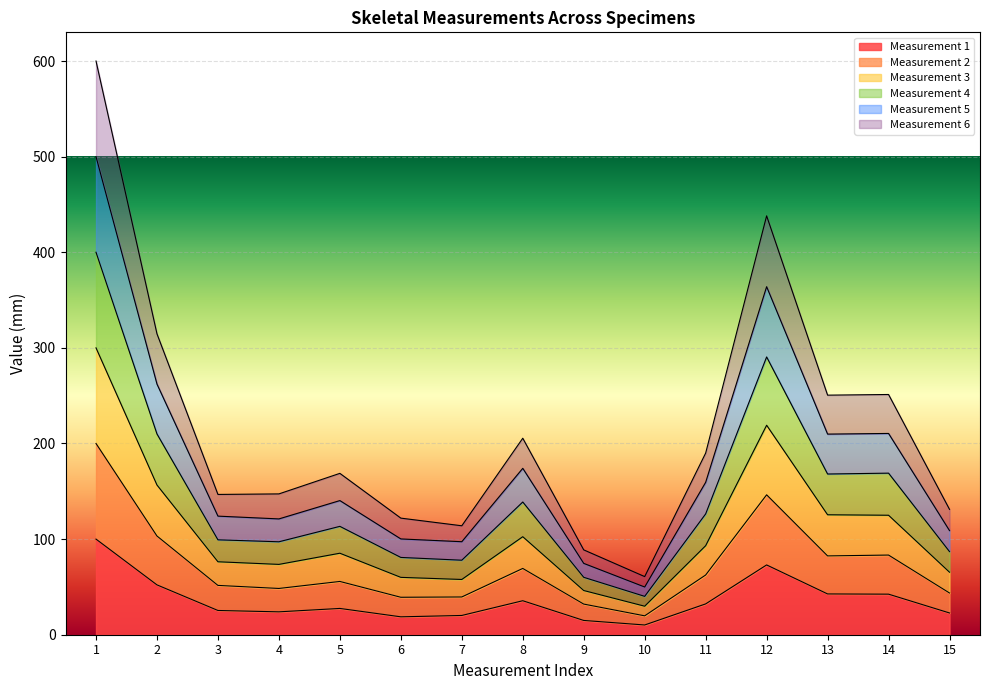

Rank the categories by Measurement 6 value from lowest to highest.

10, 9, 7, 6, 15, 4, 3, 5, 11, 8, 14, 13, 2, 12, 1